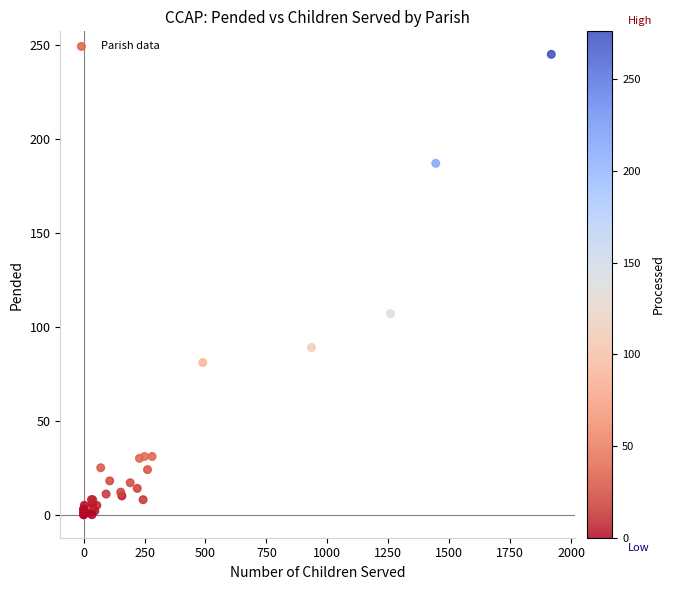

What Y value in the scatter plot is closest to 122?

107